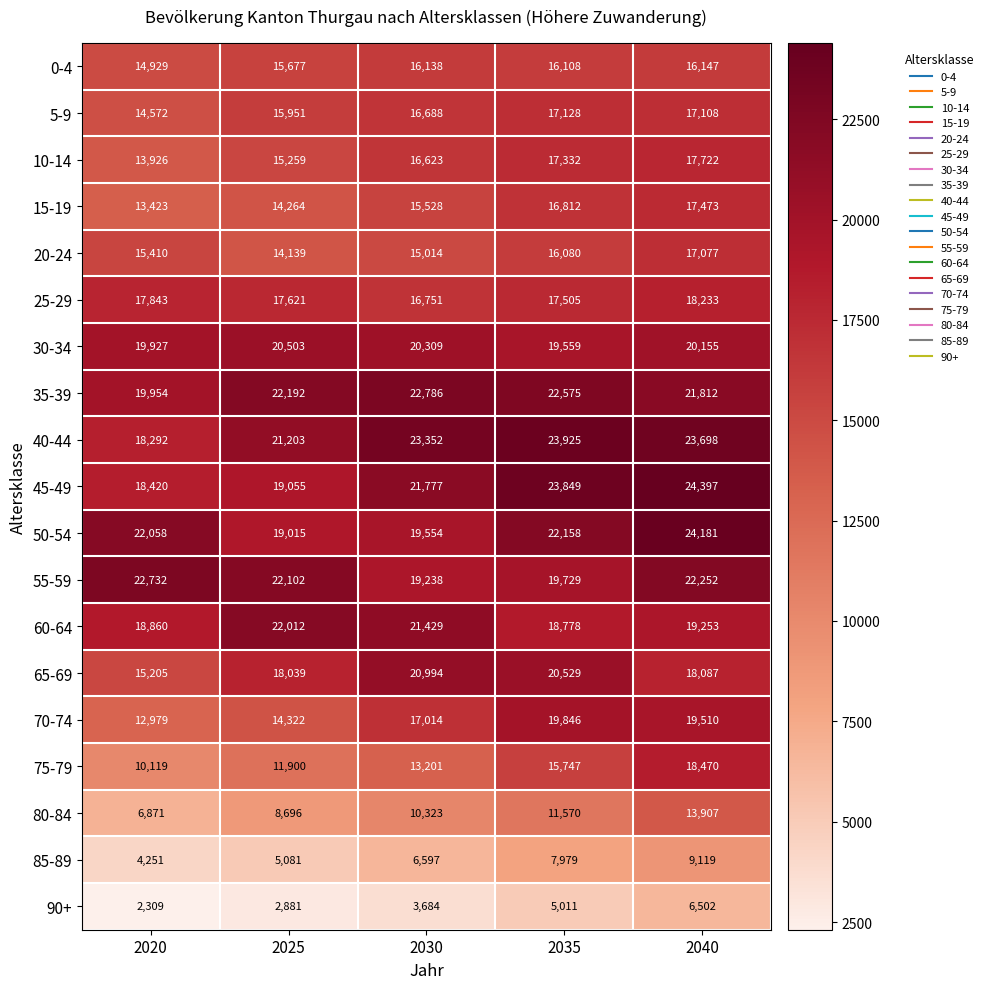

What is the total value across all series at 2040?

345103